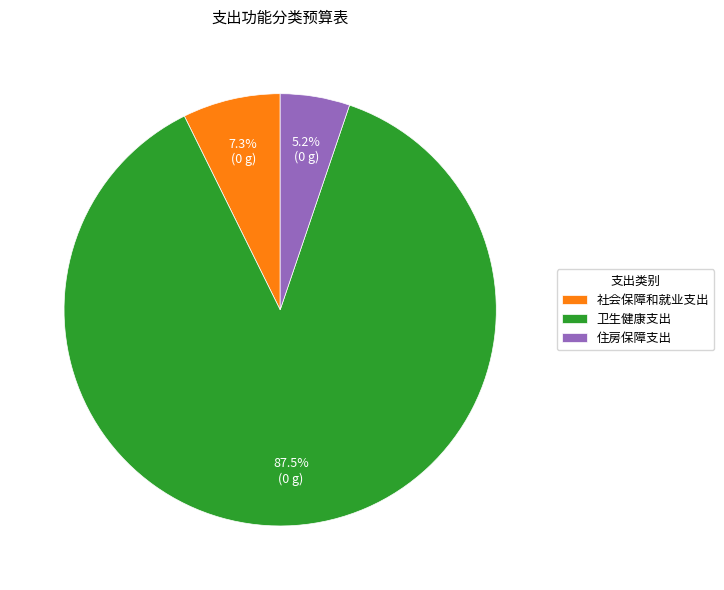

Which slice represents more than half of the pie?

卫生健康支出